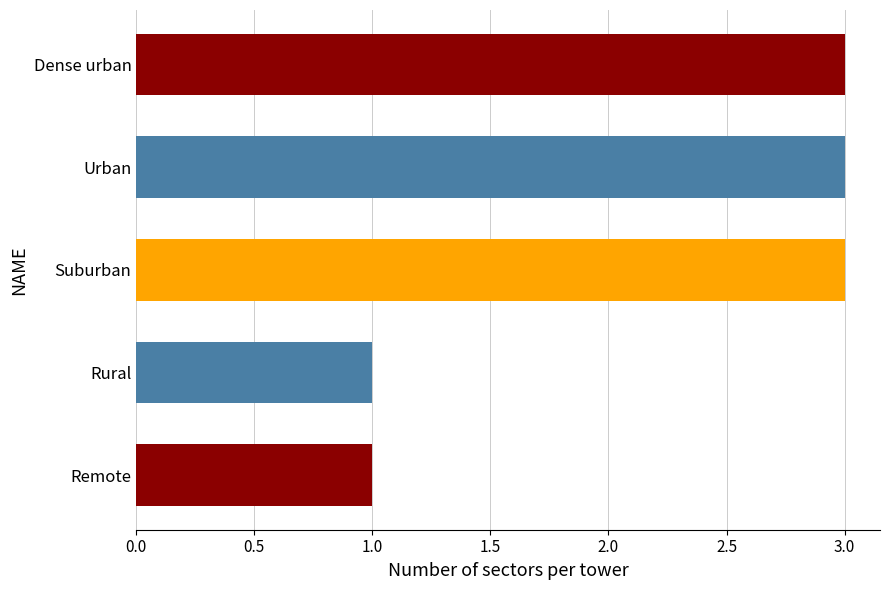

What is the change in value from Remote to Urban?

+2